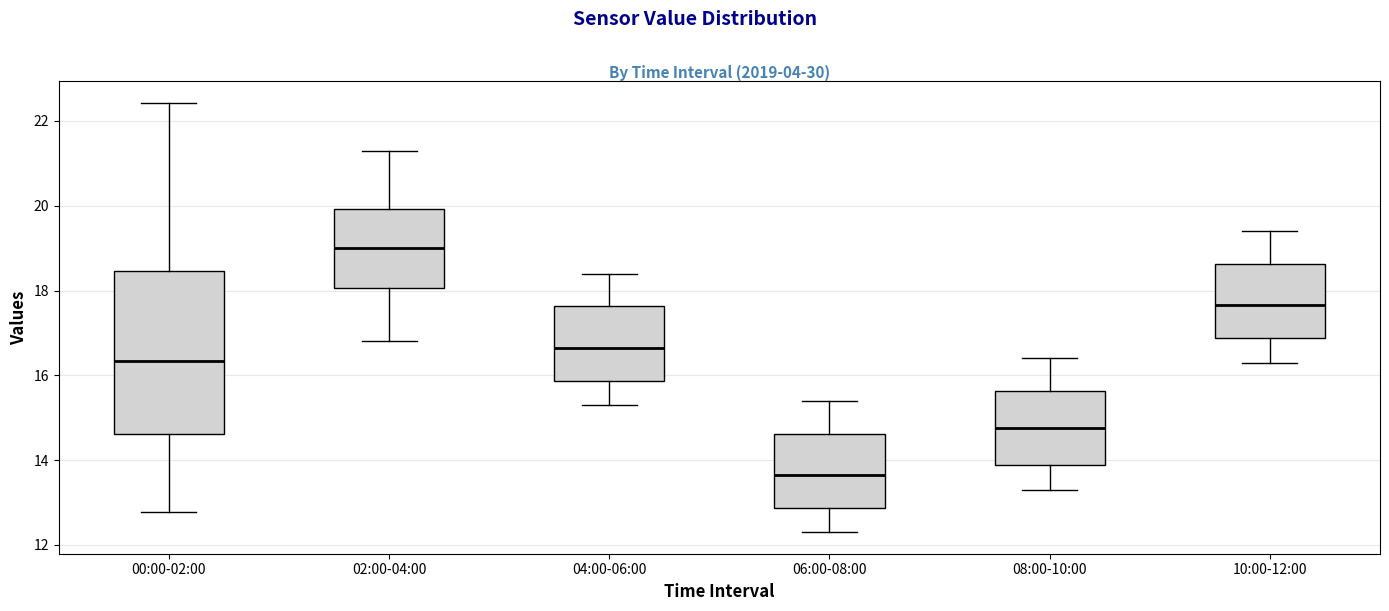

Reading left to right, read every box against the y-axis: the position of its median line, the range the box covers, and the ends of its whiskers. The values are not printed on the chart, so give them approximately, as read against the axis.

00:00-02:00: median 16.4, box 14.6 to 18.4, whiskers 12.8 to 22.4
02:00-04:00: median 19.0, box 18.0 to 20.0, whiskers 16.8 to 21.4
04:00-06:00: median 16.6, box 15.8 to 17.6, whiskers 15.4 to 18.4
06:00-08:00: median 13.6, box 12.8 to 14.6, whiskers 12.4 to 15.4
08:00-10:00: median 14.8, box 13.8 to 15.6, whiskers 13.4 to 16.4
10:00-12:00: median 17.6, box 16.8 to 18.6, whiskers 16.4 to 19.4